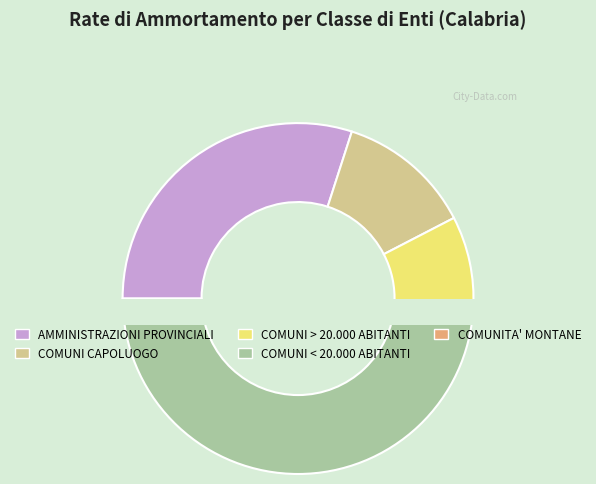

What percentage is NOT represented by COMUNITA' MONTANE?

99.0%